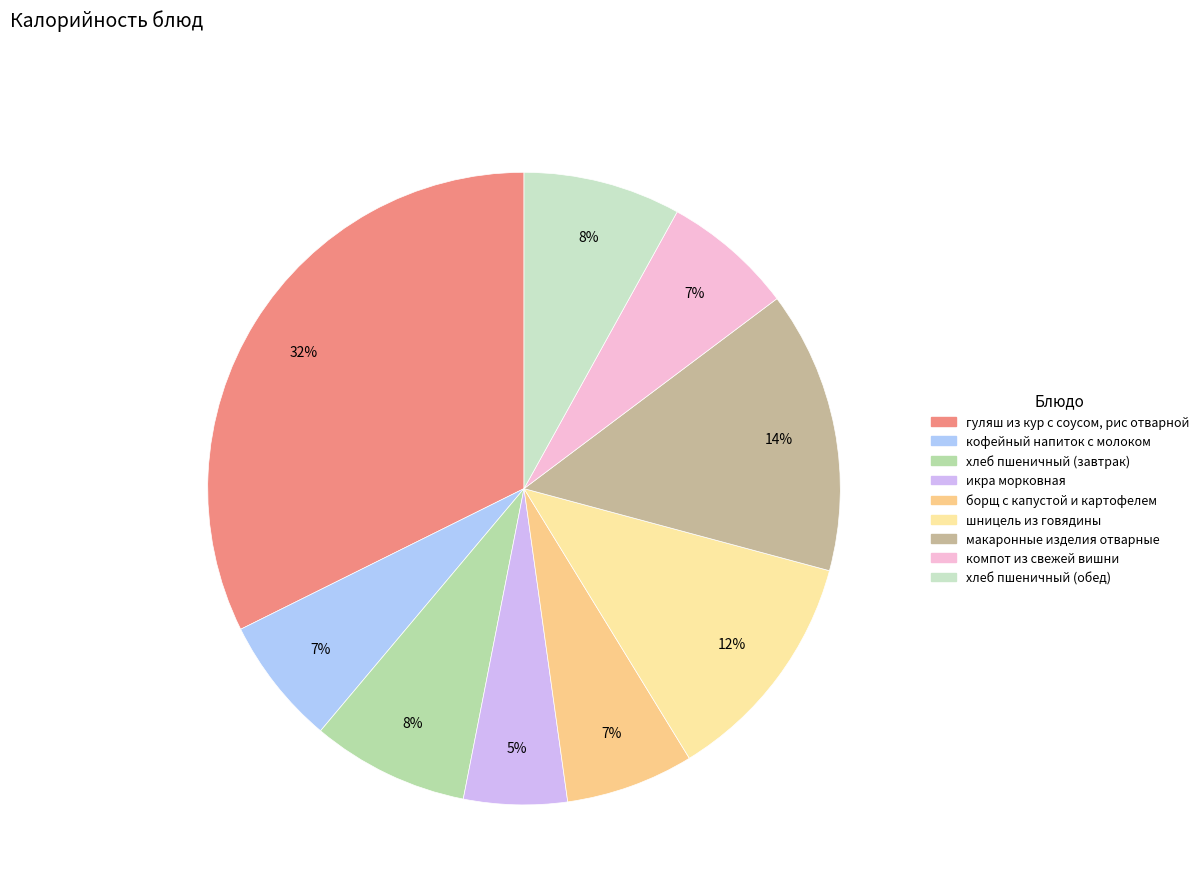

Rank the categories by value from lowest to highest.

икра морковная, кофейный напиток с молоком, борщ с капустой и картофелем, компот из свежей вишни, хлеб пшеничный (завтрак), хлеб пшеничный (обед), шницель из говядины, макаронные изделия отварные, гуляш из кур с соусом, рис отварной